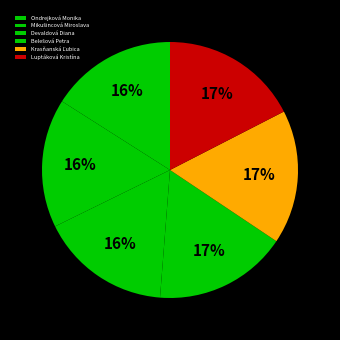

To the nearest percent, what percentage of the pie is Luptáková Kristína?

17%